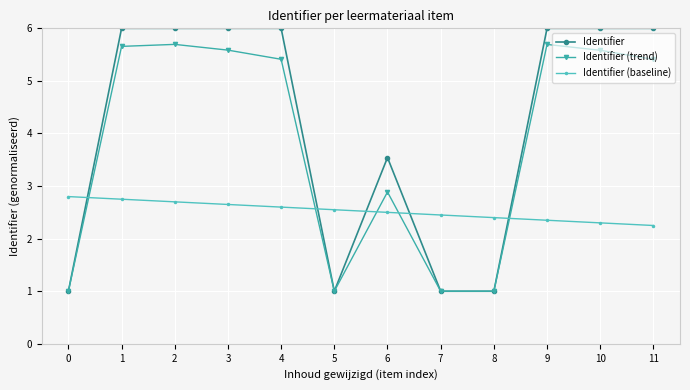

What is the greatest value displayed?

6.0